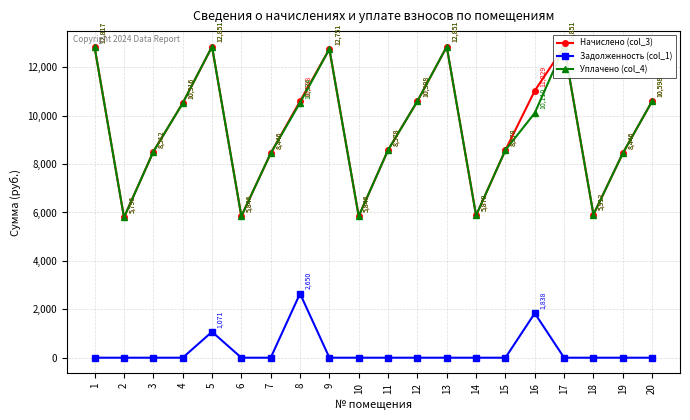

Reading right to left, list all the values displayed in this chart.

Начислено (col_3): 20=10598.4	19=8445.6	18=5911.9	17=12850.6	16=11029.0	15=8578.1	14=5878.8	13=12850.6	12=10598.4	11=8578.1	10=5845.7	9=12751.2	8=10598.4	7=8445.6	6=5845.7	5=12850.6	4=10515.6	3=8511.8	2=5796.0	1=12817.4
Задолженность (col_1): 20=0.0	19=0.0	18=0.0	17=0.0	16=1838.2	15=0.0	14=0.0	13=0.0	12=0.0	11=0.0	10=0.0	9=0.0	8=2649.6	7=0.0	6=0.0	5=1070.9	4=0.0	3=0.0	2=0.0	1=0.0
Уплачено (col_4): 20=10598.4	19=8445.6	18=5911.9	17=12850.6	16=10109.9	15=8578.1	14=5878.8	13=12850.6	12=10598.4	11=8578.1	10=5845.7	9=12751.2	8=10534.4	7=8445.6	6=5845.7	5=12850.6	4=10515.6	3=8511.8	2=5796.0	1=12817.4